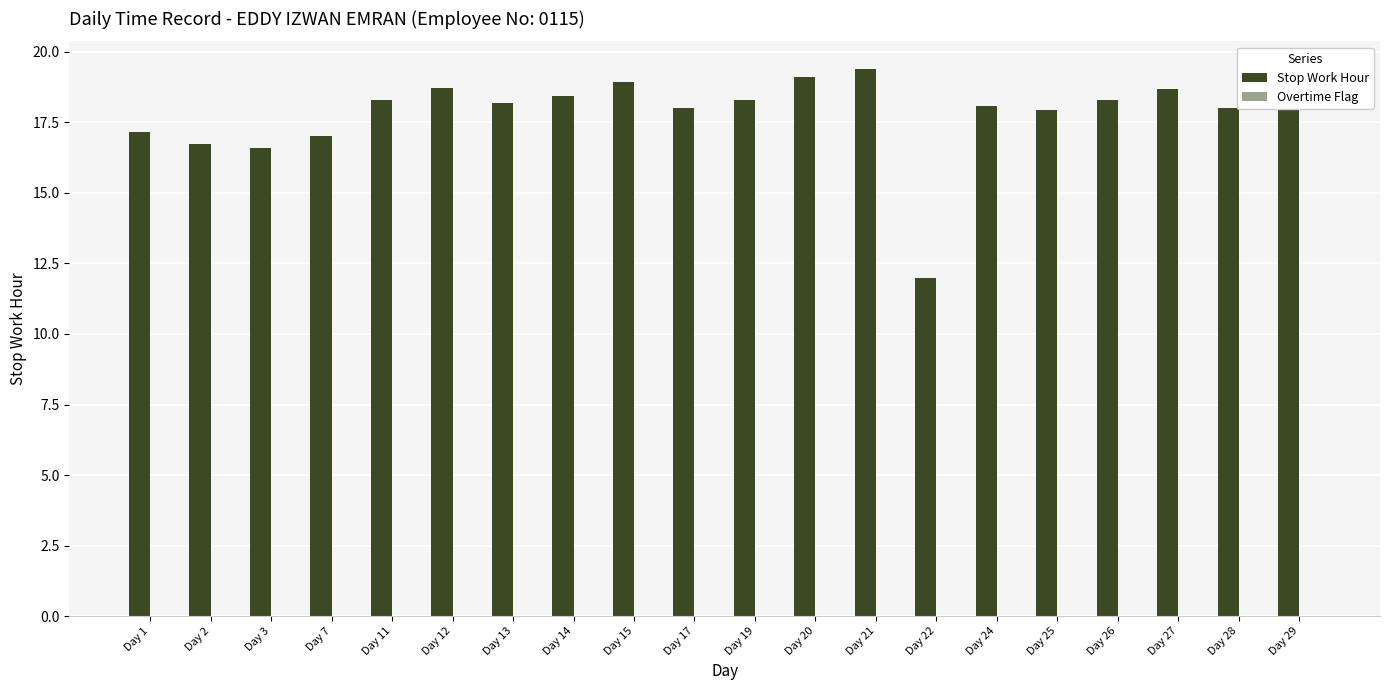

Count the number of categories in the chart.

20